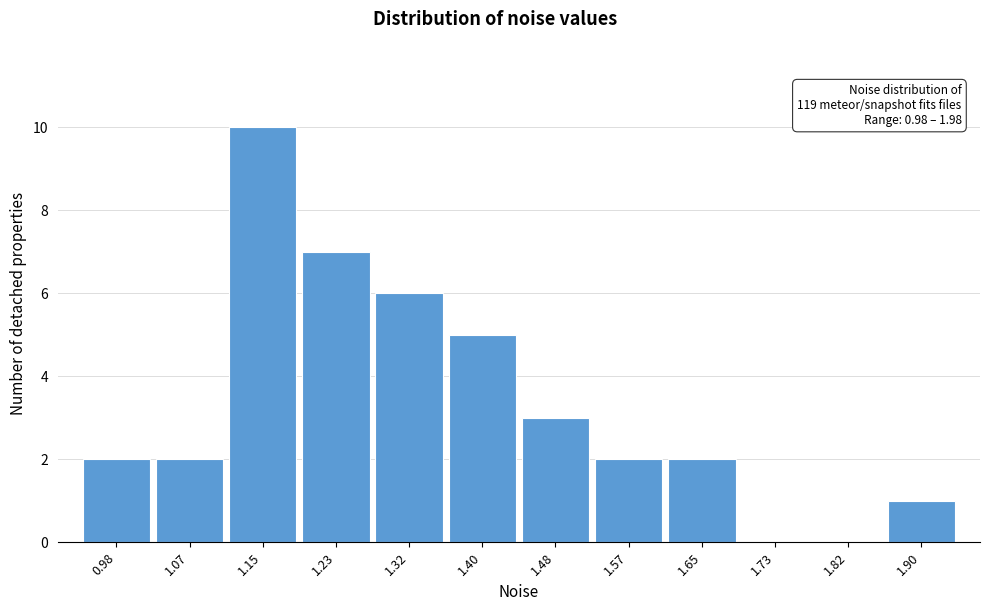

Reading left to right, what are all the values shown in this chart?

0.98=2	1.07=2	1.15=10	1.23=7	1.32=6	1.40=5	1.48=3	1.57=2	1.65=2	1.73=0	1.82=0	1.90=1